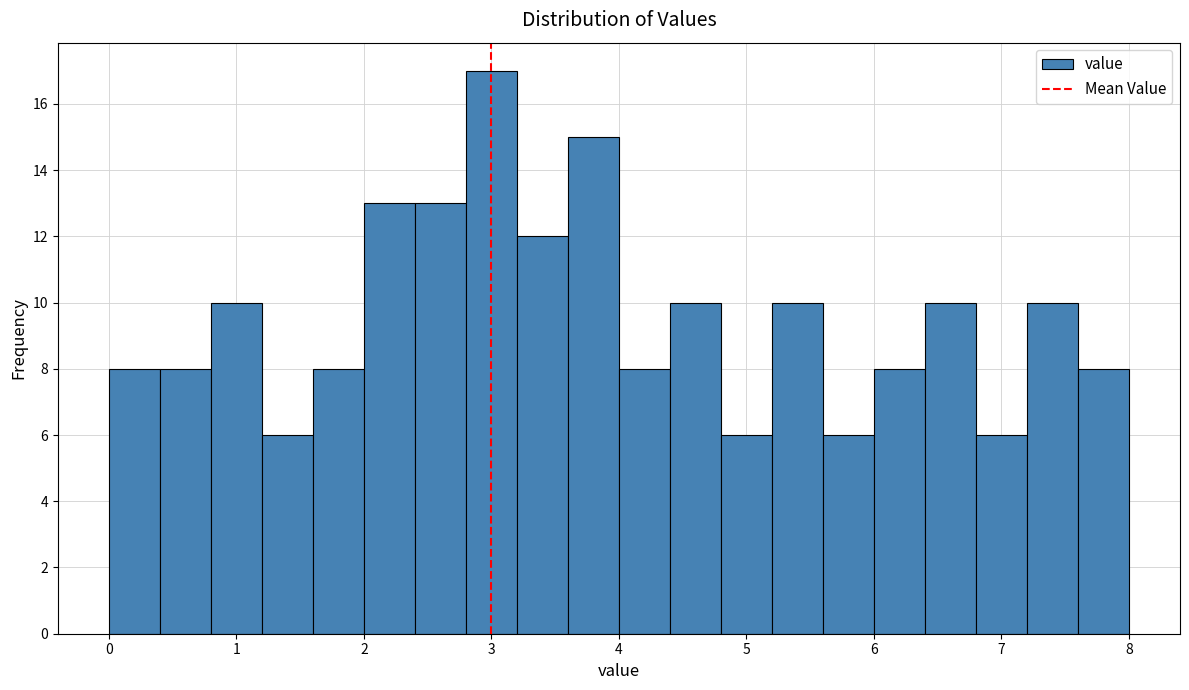

Reading left to right, transcribe this chart: for each bar, give the range it covers on the x-axis and its height. The values are not printed on the chart, so give them approximately, as read against the axis.

0.0 to 0.4: 8
0.4 to 0.8: 8
0.8 to 1.2: 10
1.2 to 1.6: 6
1.6 to 2.0: 8
2.0 to 2.4: 13
2.4 to 2.8: 13
2.8 to 3.2: 17
3.2 to 3.6: 12
3.6 to 4.0: 15
4.0 to 4.4: 8
4.4 to 4.8: 10
4.8 to 5.2: 6
5.2 to 5.6: 10
5.6 to 6.0: 6
6.0 to 6.4: 8
6.4 to 6.8: 10
6.8 to 7.2: 6
7.2 to 7.6: 10
7.6 to 8.0: 8